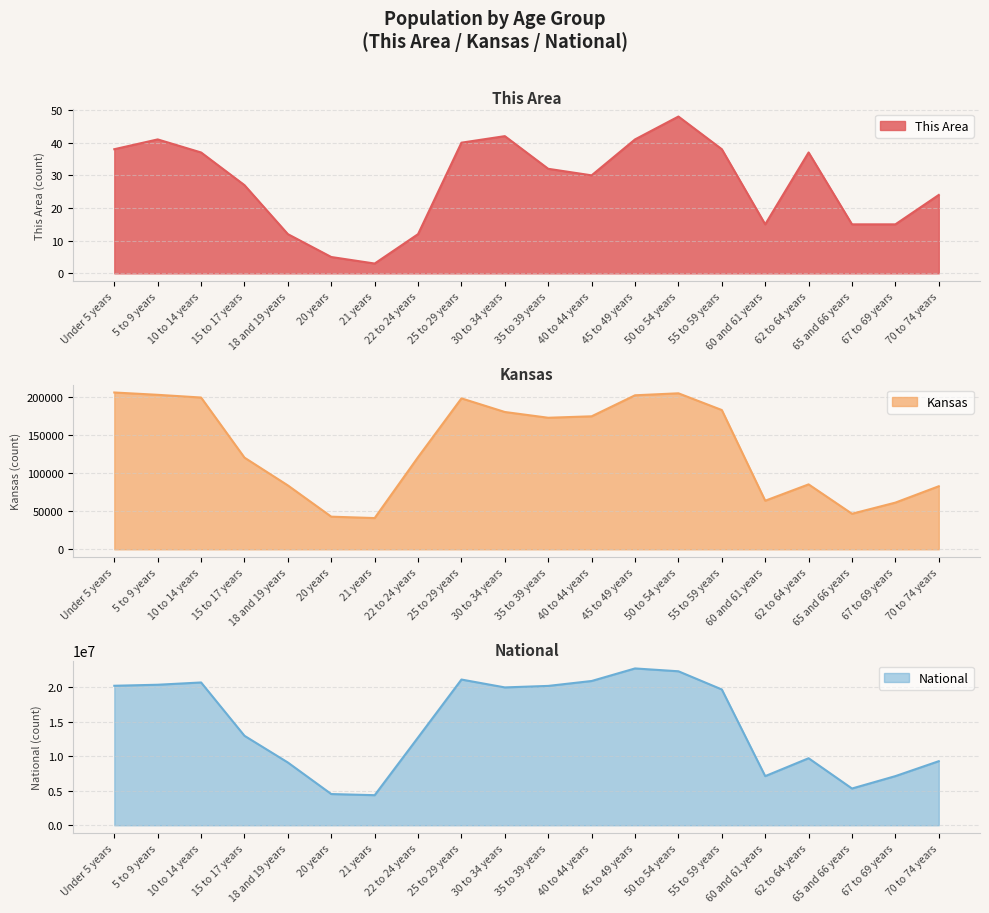

Rank the series at 40 to 44 years from highest to lowest value.

National, Kansas, This Area